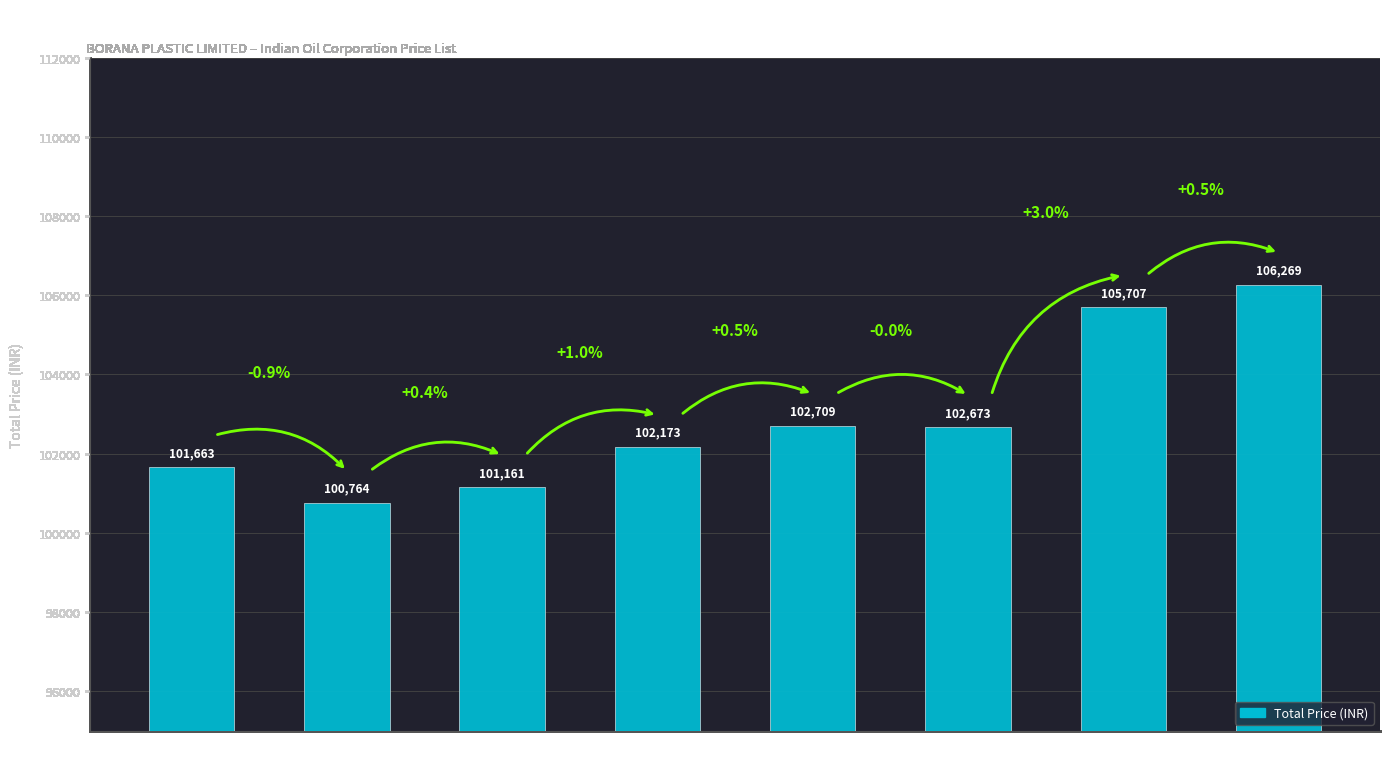

What is the ratio of the value at INJ. M. 1110MG to the value at INJ. M. 1110MA?

1.0